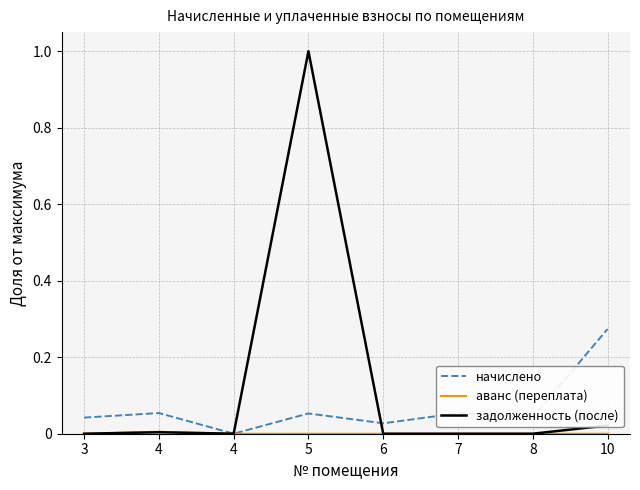

How many positive values does the начислено series have?

7